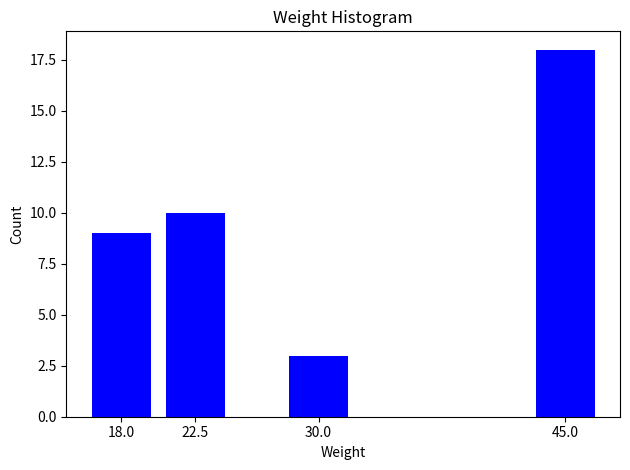

Reading left to right, what are all the values shown in this chart?

18.0=9	22.5=10	30.0=3	45.0=18